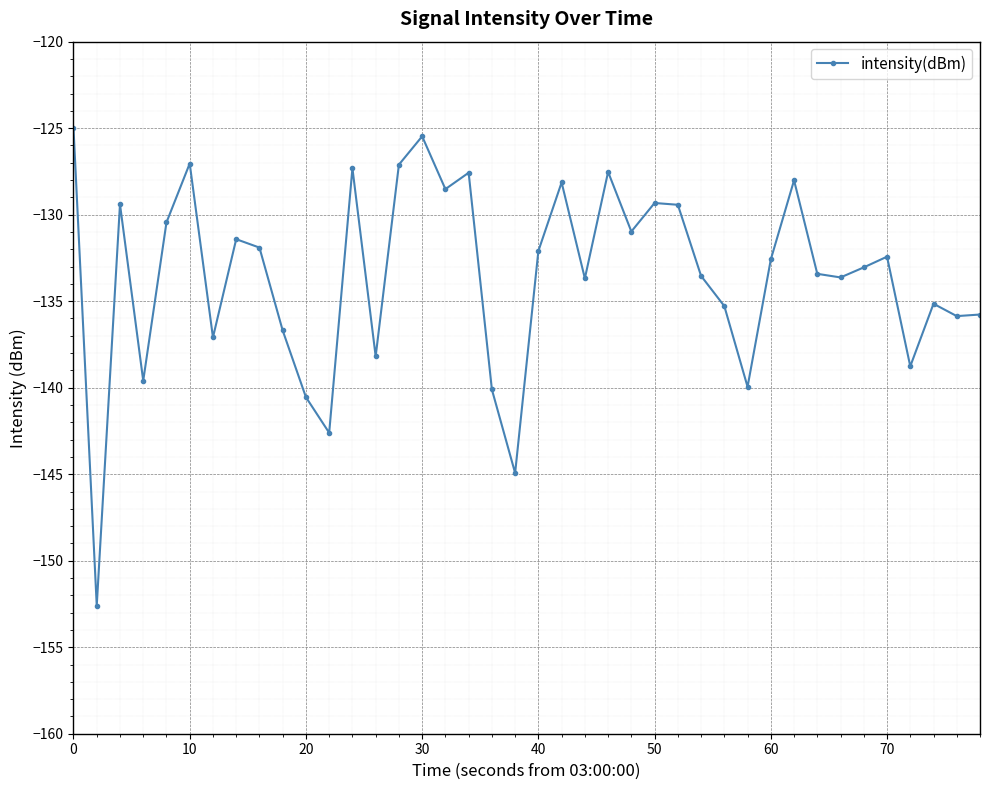

How many points are higher than both their immediate neighbors (excluding endpoints)?

12